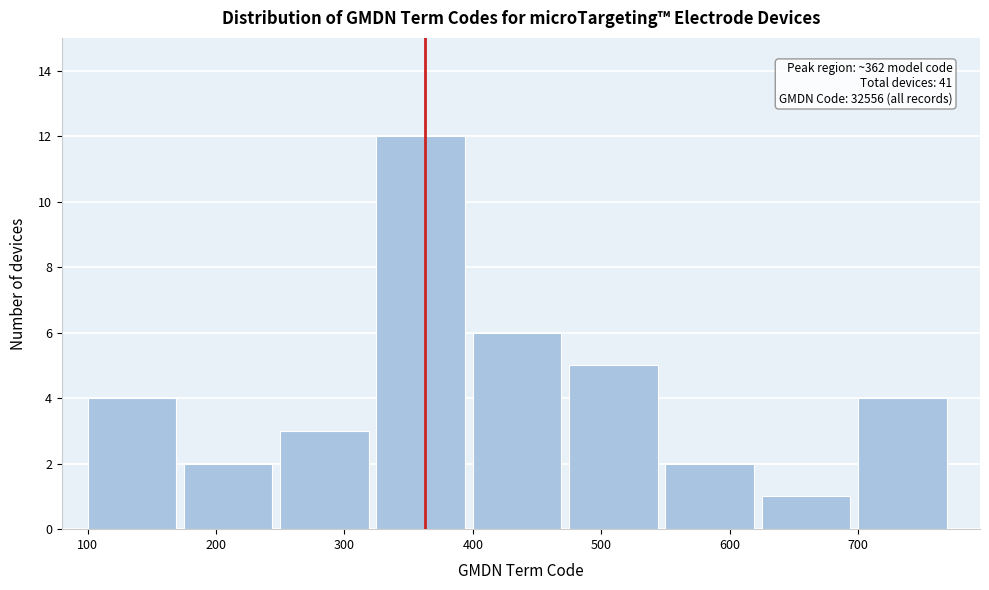

Which range on the x-axis has the tallest bar?

325 to 400